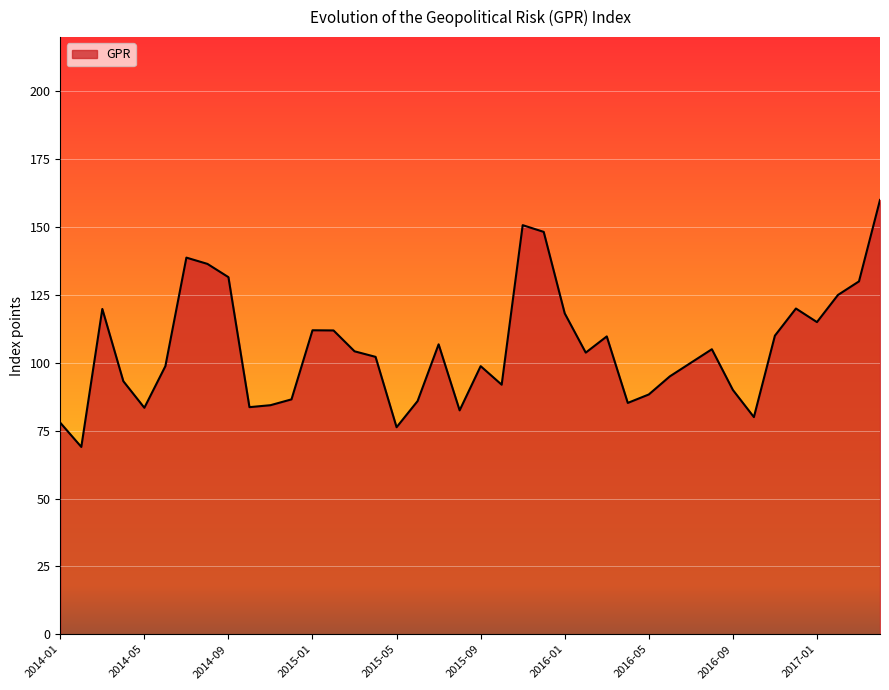

What is the smallest value displayed?

69.0